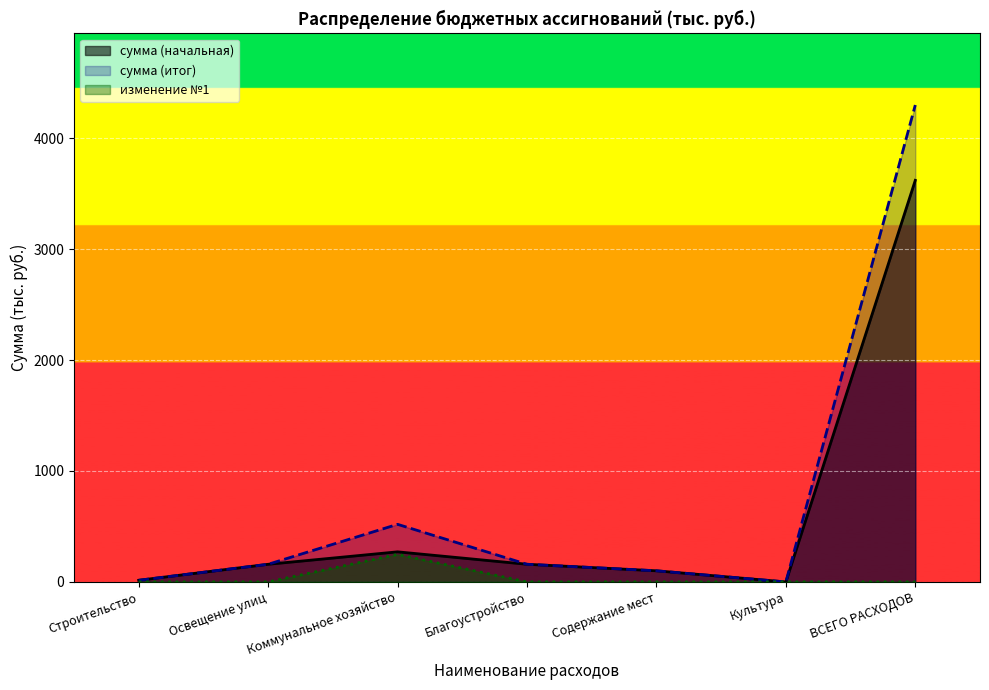

Which series has the largest total across all categories?

сумма (итог)